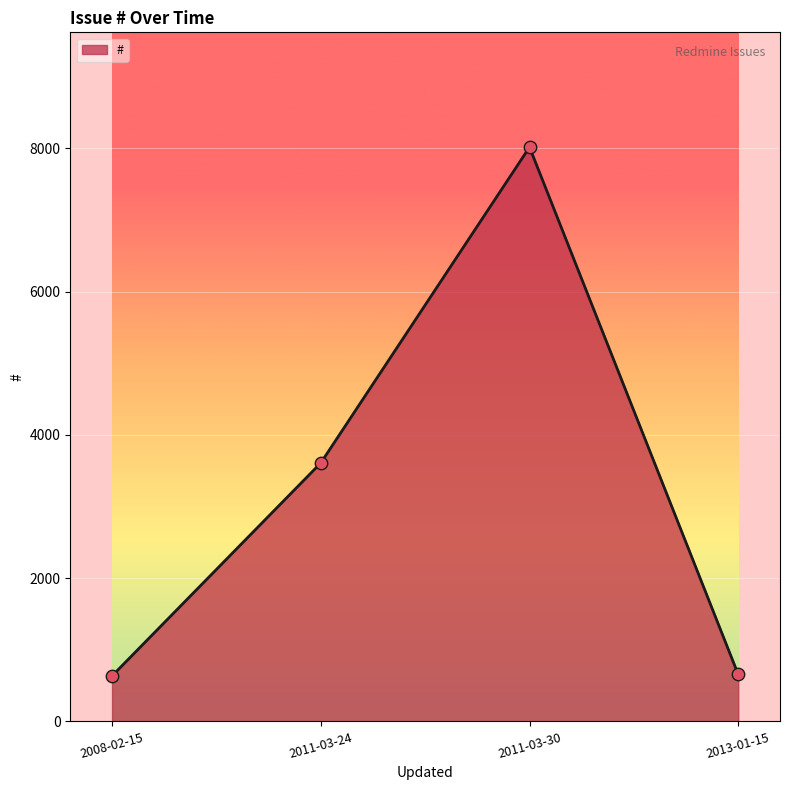

What is the change in value from 2008-02-15 to 2011-03-30?

+7382